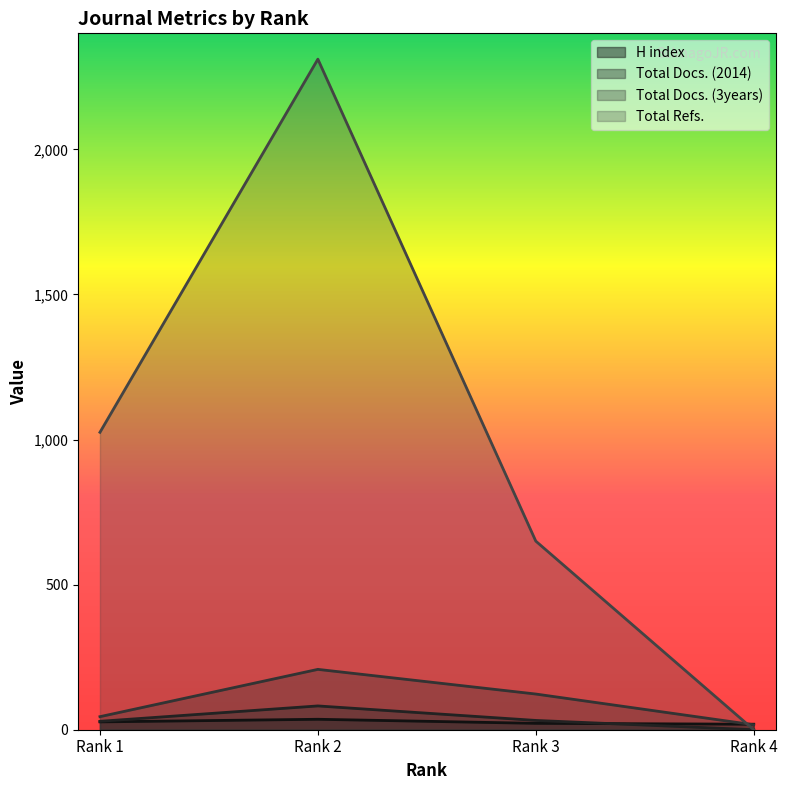

What are all the series names shown in the legend?

H index, Total Docs. (2014), Total Docs. (3years), Total Refs.